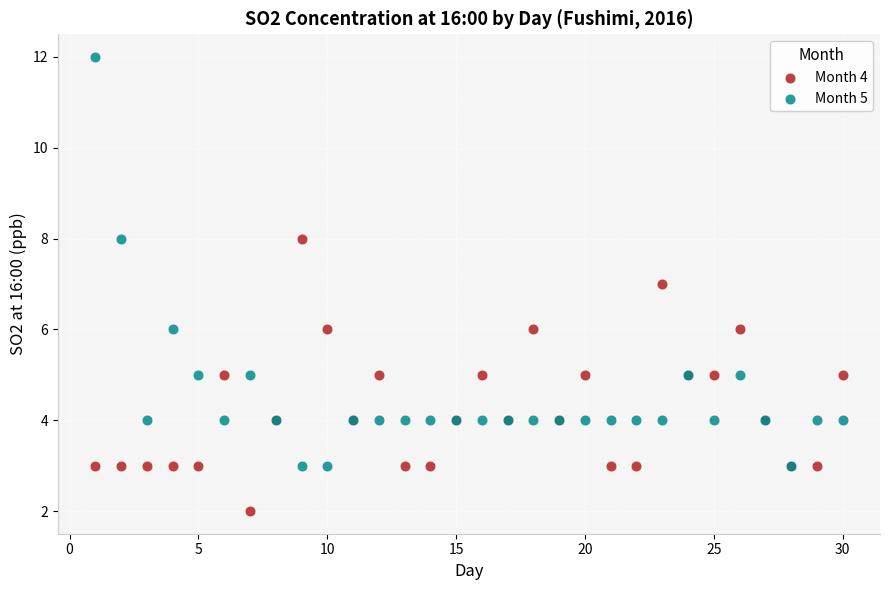

Which series contains the lowest Y value?

Month 4